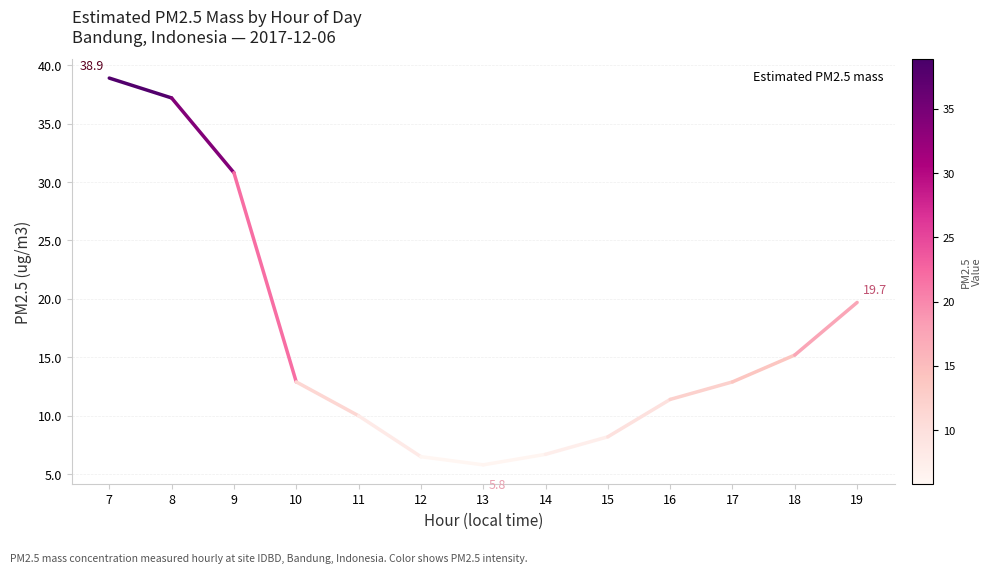

What is the change in value from 9 to 16?

-19.4